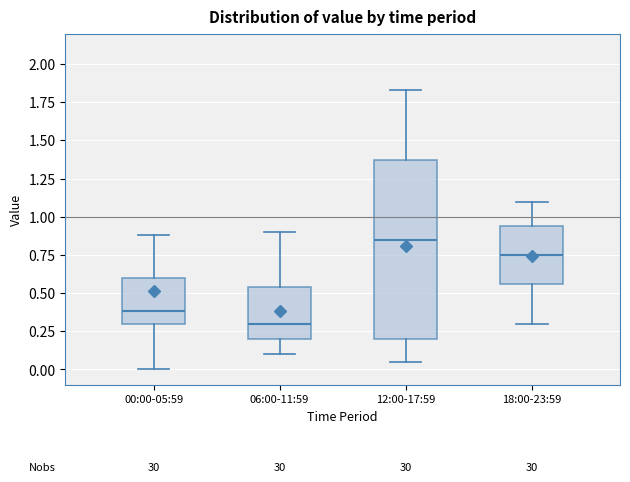

Which box's median line is the highest?

12:00-17:59